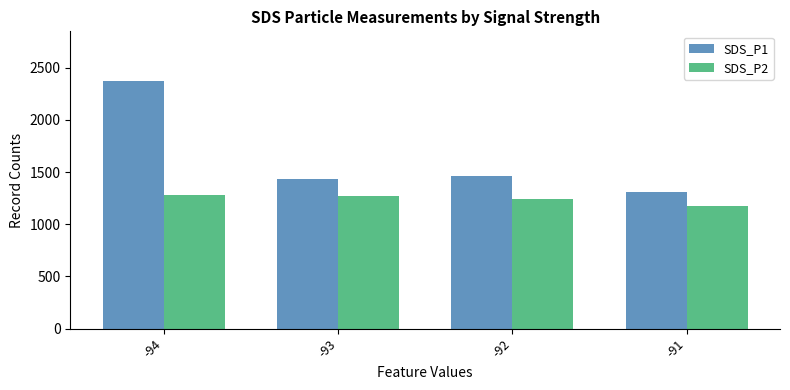

At which category is the sum across all series the highest?

-94